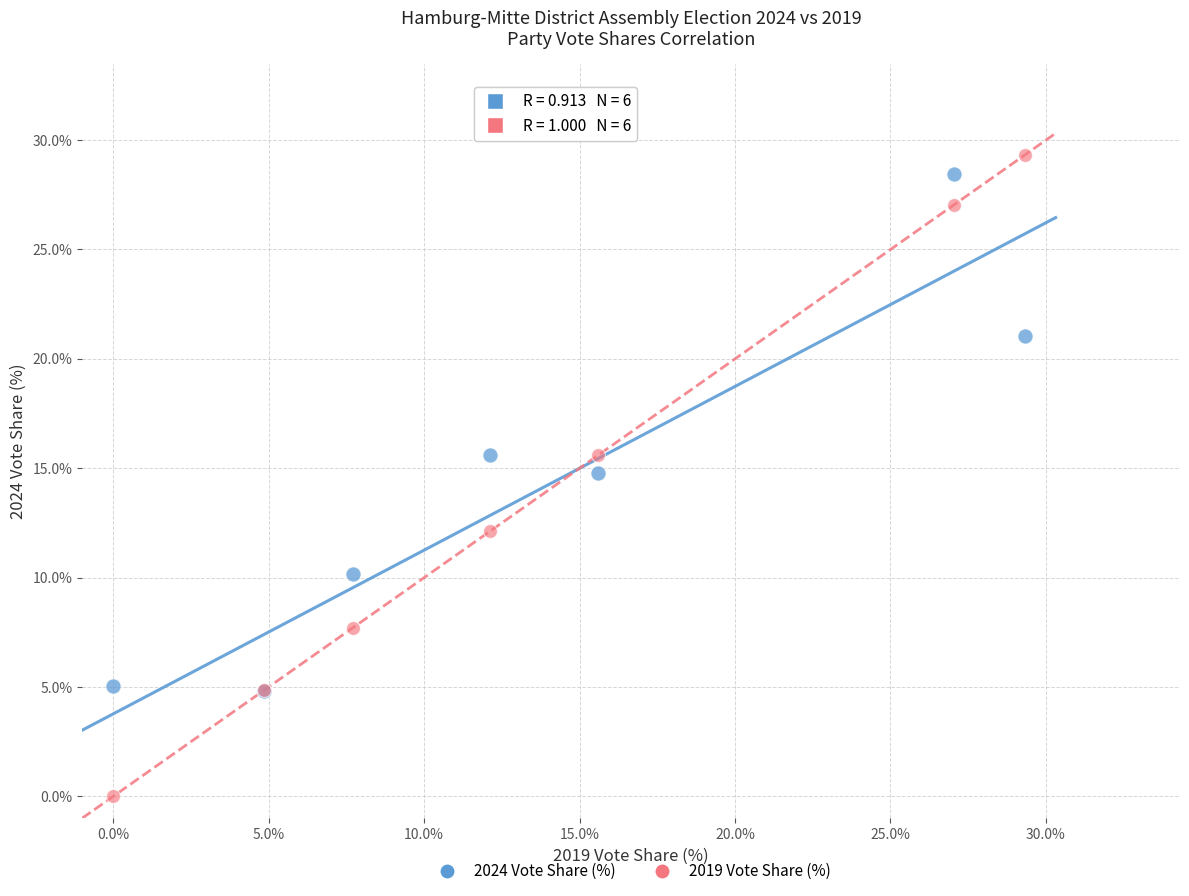

In the 2019 Vote Share (%) series, what Y value is closest to 14?

15.6